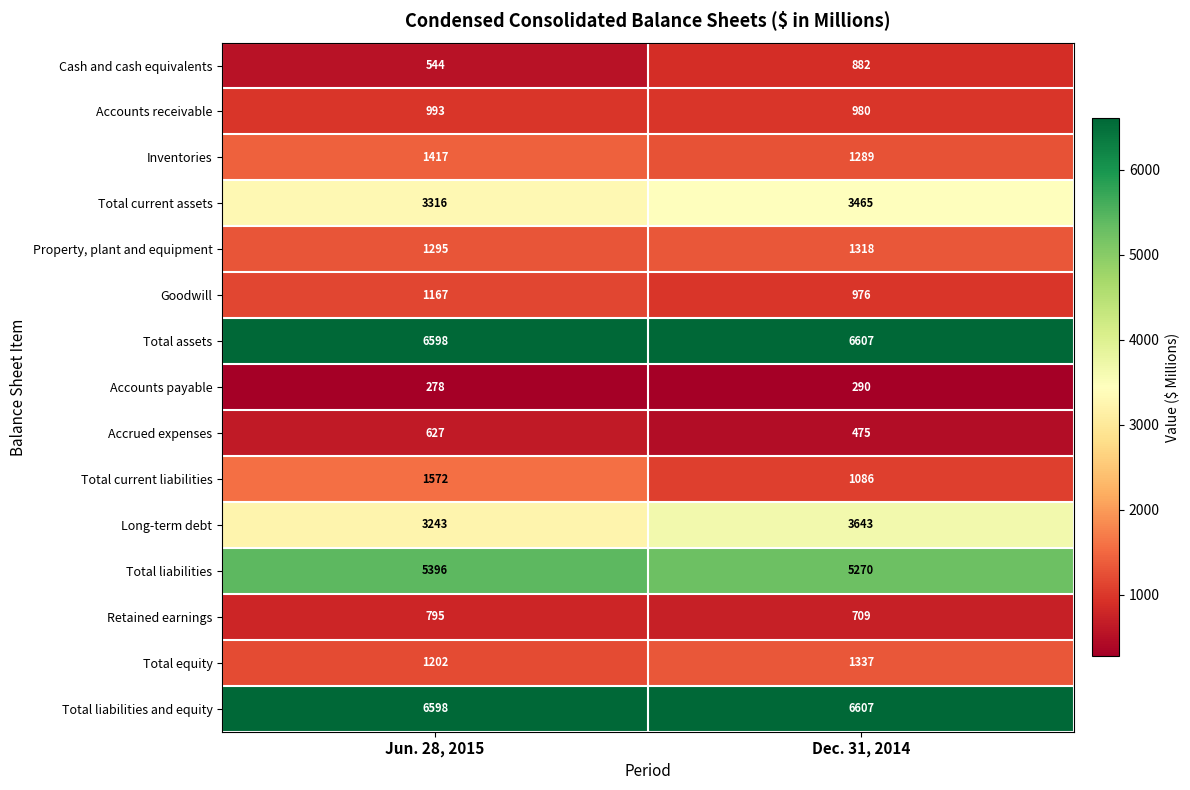

Rank the categories by Retained earnings value from lowest to highest.

Dec. 31, 2014, Jun. 28, 2015